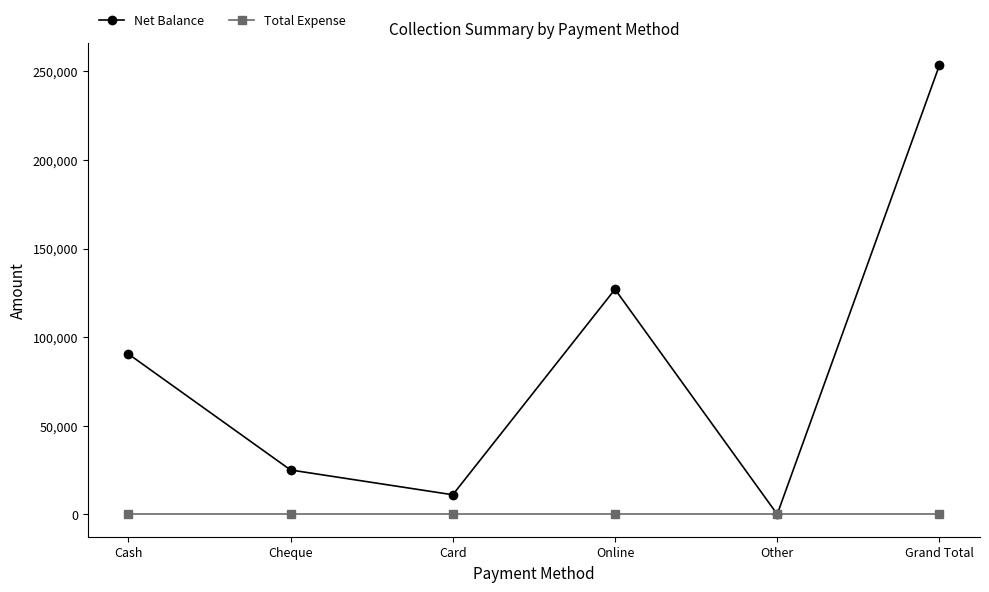

What are all the series names shown in the legend?

Net Balance, Total Expense